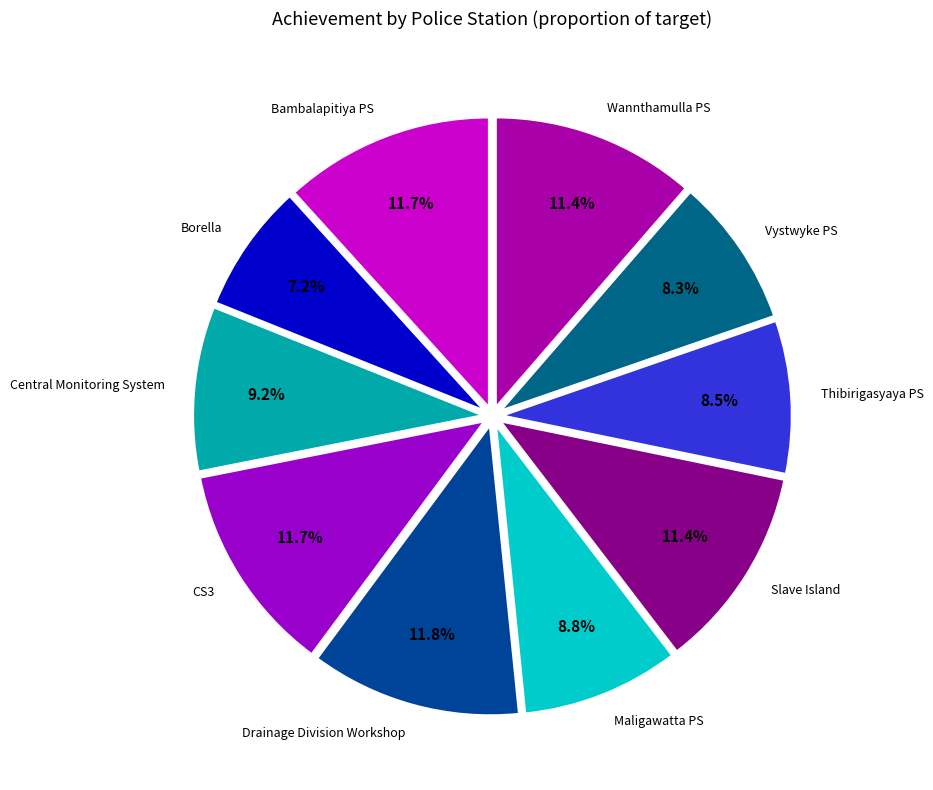

How many segments does this pie chart have?

10